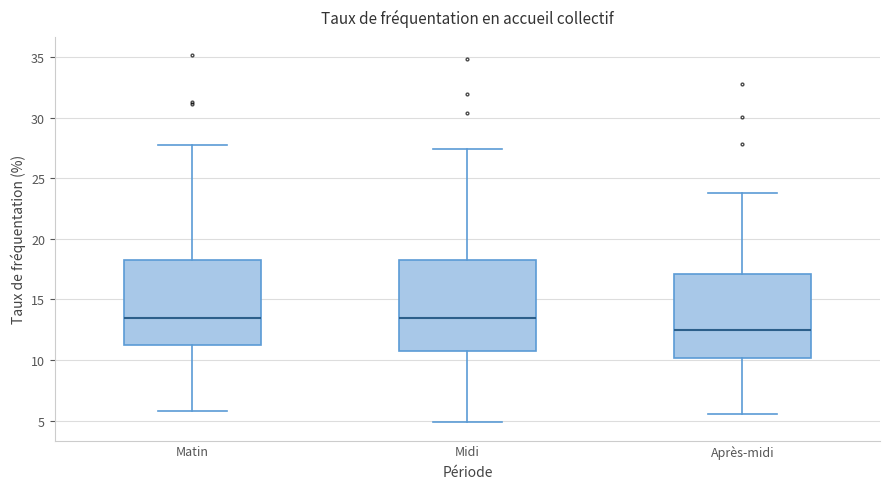

Reading left to right, read every box against the y-axis: the position of its median line, the range the box covers, and the ends of its whiskers. The values are not printed on the chart, so give them approximately, as read against the axis.

Matin: median 13.5, box 11.0 to 18.5, whiskers 6.0 to 27.5
Midi: median 13.5, box 10.5 to 18.5, whiskers 5.0 to 27.5
Après-midi: median 12.5, box 10.0 to 17.0, whiskers 5.5 to 24.0